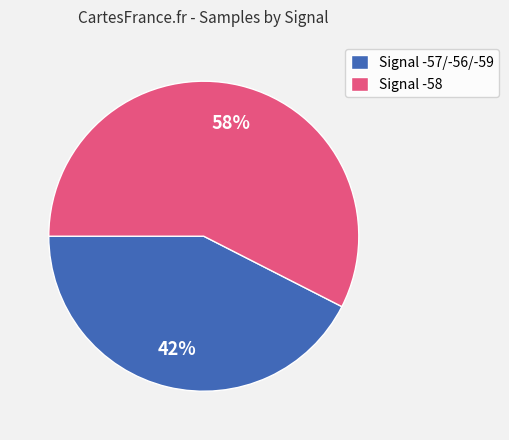

How many segments does this pie chart have?

2